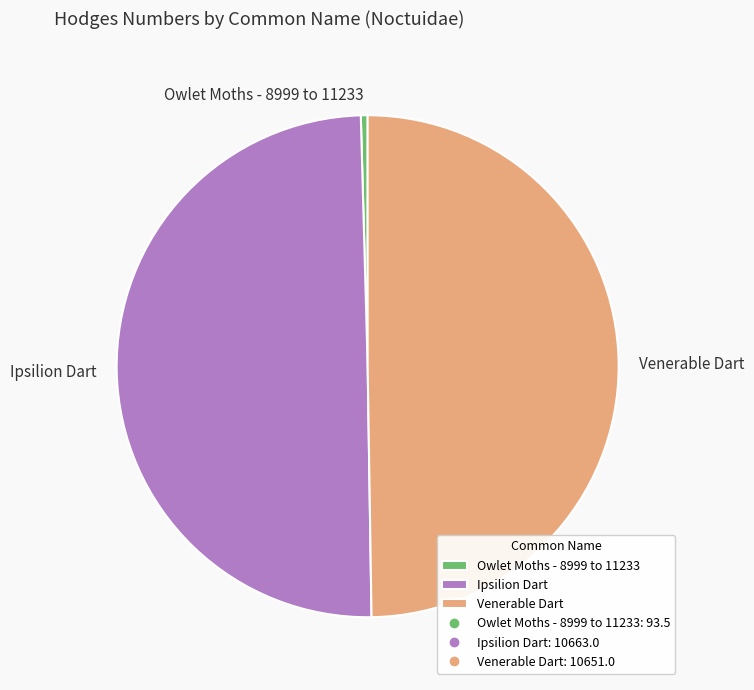

What is the smallest slice in the pie chart?

Owlet Moths - 8999 to 11233